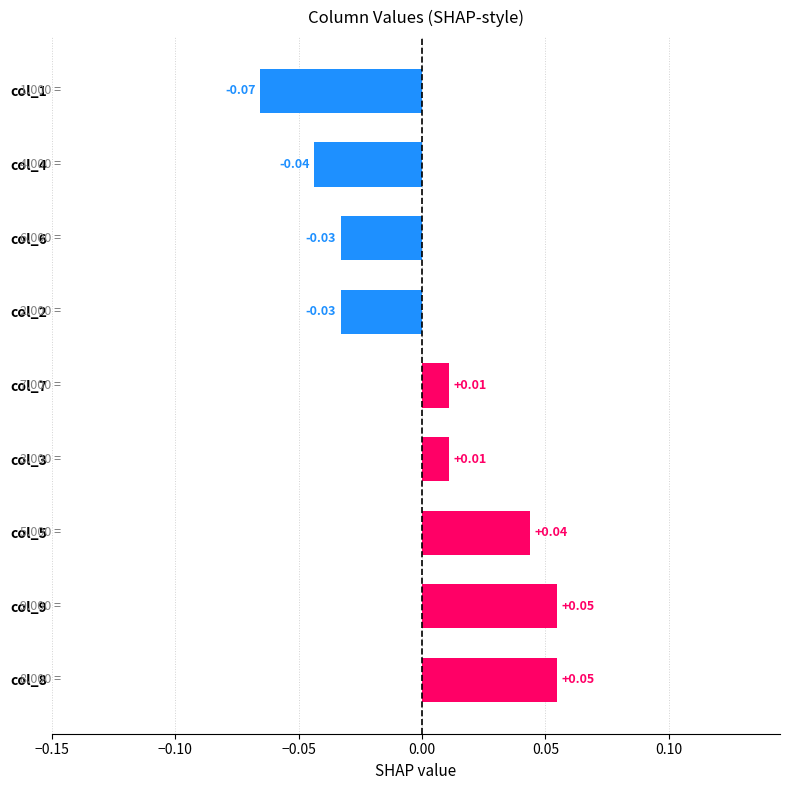

Between col_3 and col_4, which is larger?

col_3